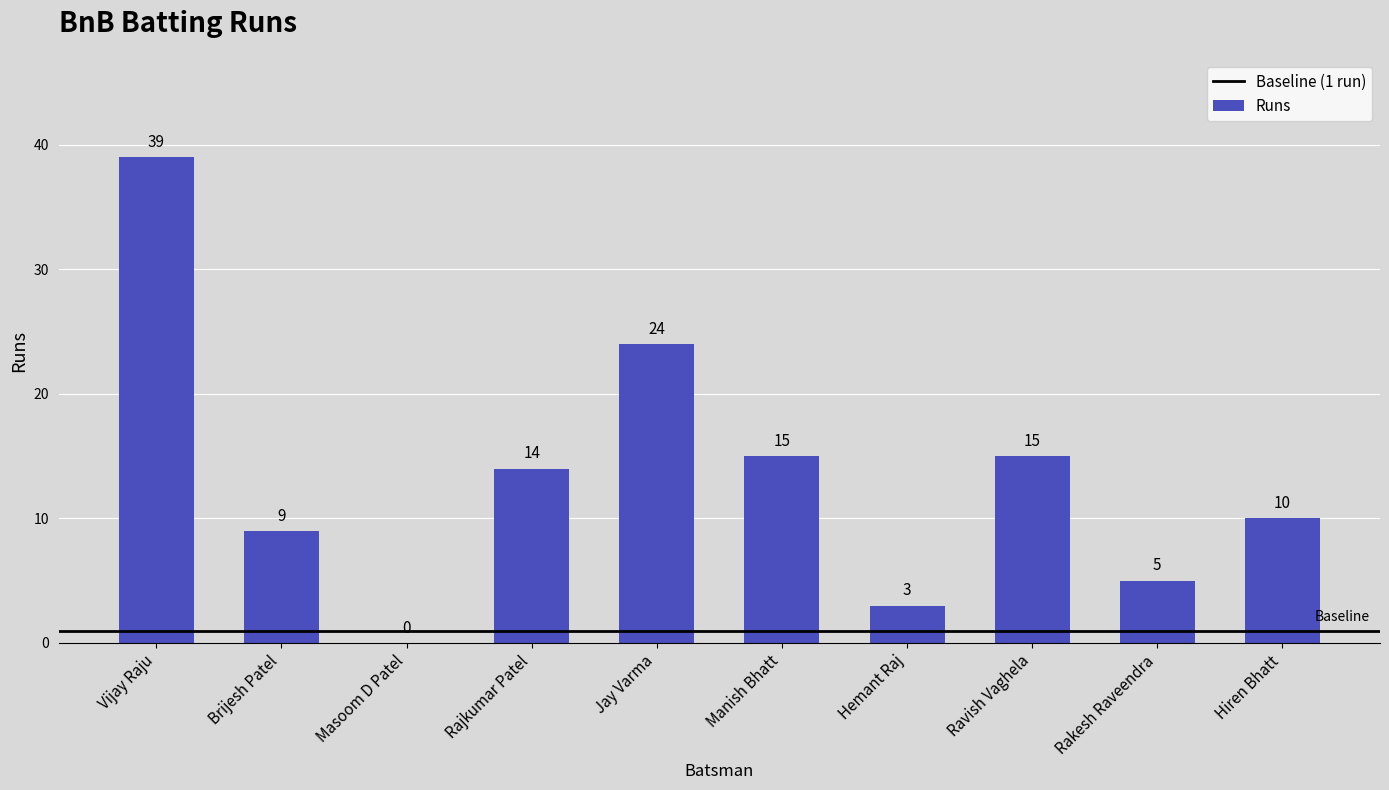

Is it true that the value at Masoom D Patel is 26?

False